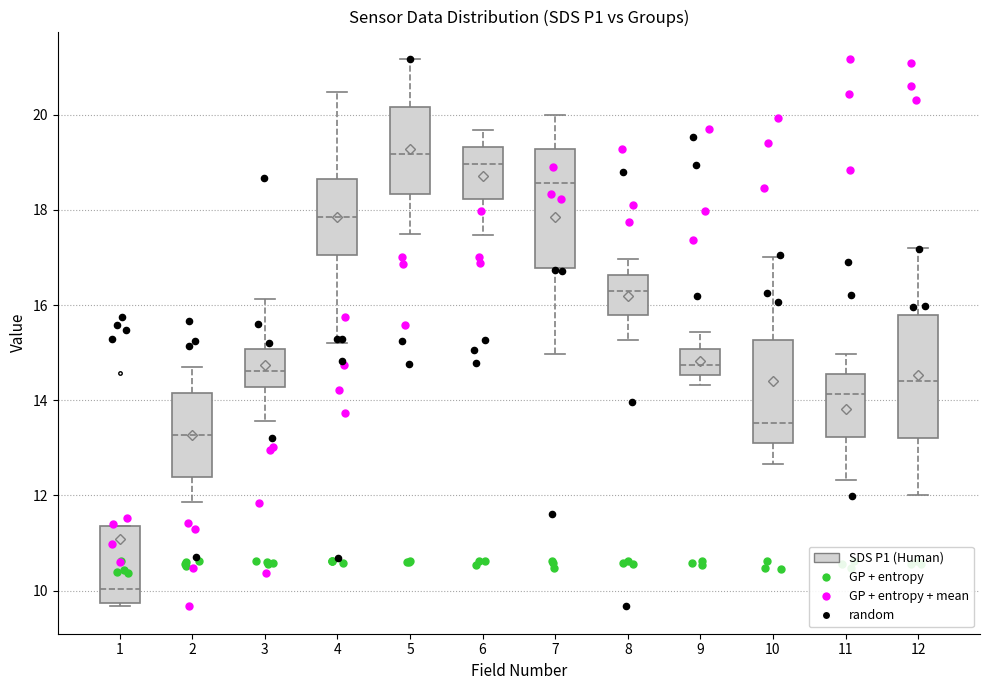

Reading left to right, read every box against the y-axis: the position of its median line, the range the box covers, and the ends of its whiskers. The values are not printed on the chart, so give them approximately, as read against the axis.

1: median 10.0, box 9.8 to 11.4, whiskers 9.6 to 11.4
2: median 13.2, box 12.4 to 14.2, whiskers 11.8 to 14.8
3: median 14.6, box 14.2 to 15.0, whiskers 13.6 to 16.2
4: median 17.8, box 17.0 to 18.6, whiskers 15.2 to 20.4
5: median 19.2, box 18.4 to 20.2, whiskers 17.6 to 21.2
6: median 19.0, box 18.2 to 19.4, whiskers 17.4 to 19.6
7: median 18.6, box 16.8 to 19.2, whiskers 15.0 to 20.0
8: median 16.4, box 15.8 to 16.6, whiskers 15.2 to 17.0
9: median 14.8, box 14.6 to 15.0, whiskers 14.4 to 15.4
10: median 13.6, box 13.2 to 15.2, whiskers 12.6 to 17.0
11: median 14.2, box 13.2 to 14.6, whiskers 12.4 to 15.0
12: median 14.4, box 13.2 to 15.8, whiskers 12.0 to 17.2